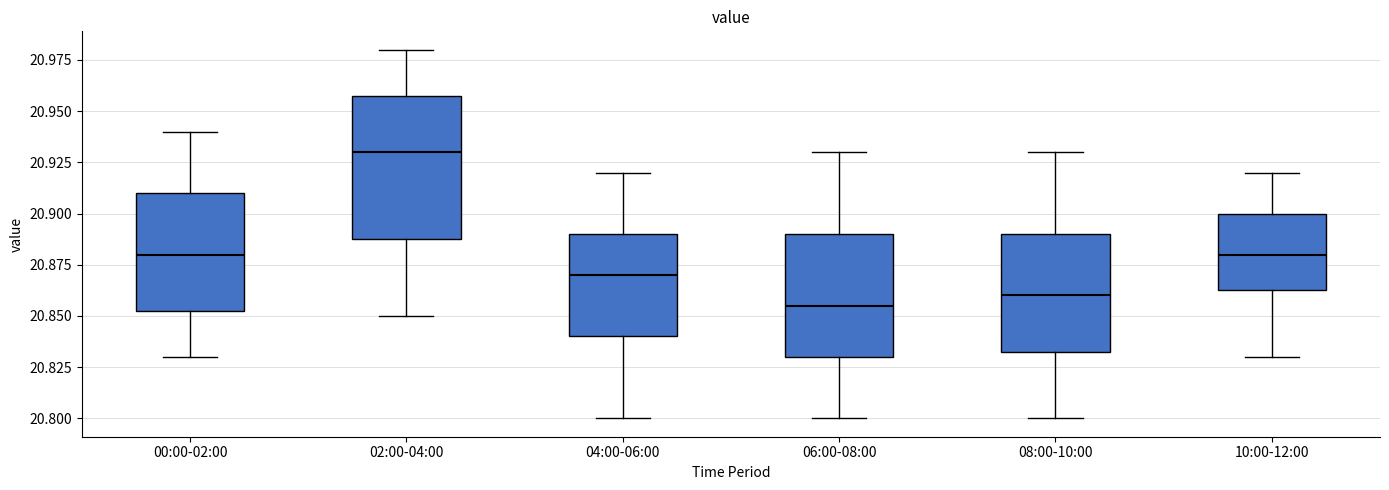

Reading left to right, transcribe this box plot: for each box, give where its median line is, the range the box spans, and where its two whiskers end, as read against the y-axis. The values are not printed on the chart, so give them approximately, as read against the axis.

00:00-02:00: median 20.880, box 20.855 to 20.910, whiskers 20.830 to 20.940
02:00-04:00: median 20.930, box 20.890 to 20.960, whiskers 20.850 to 20.980
04:00-06:00: median 20.870, box 20.840 to 20.890, whiskers 20.800 to 20.920
06:00-08:00: median 20.855, box 20.830 to 20.890, whiskers 20.800 to 20.930
08:00-10:00: median 20.860, box 20.835 to 20.890, whiskers 20.800 to 20.930
10:00-12:00: median 20.880, box 20.865 to 20.900, whiskers 20.830 to 20.920